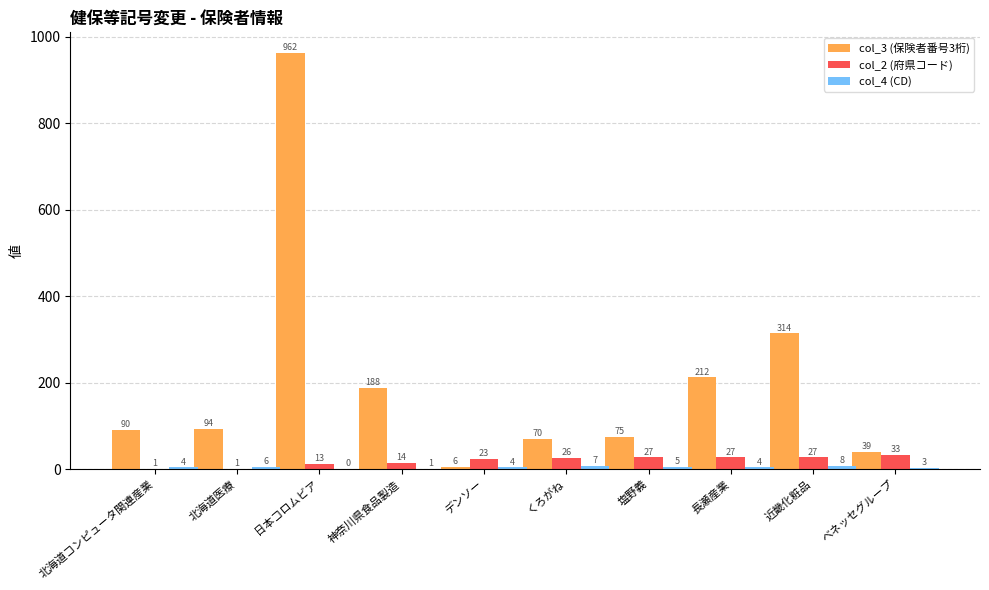

The col_2 (府県コード) series shows 23 at デンソー. True or false?

True